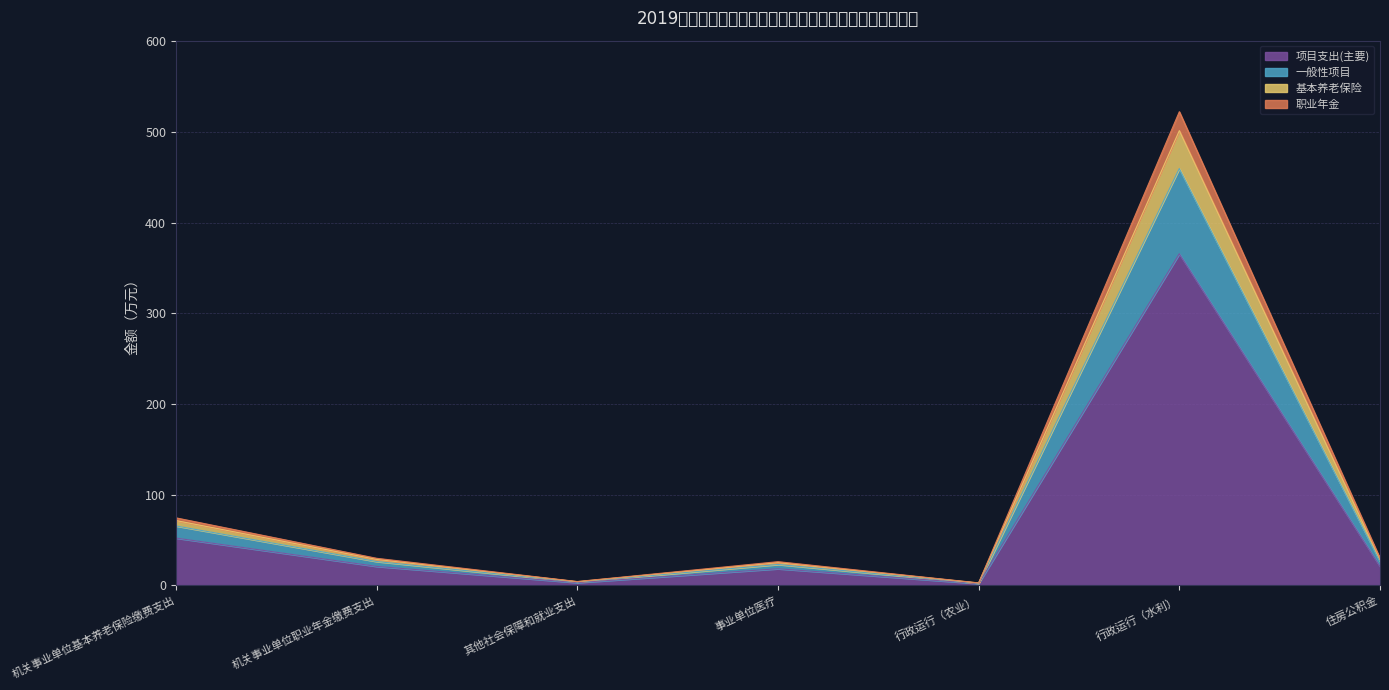

At which category is the sum across all series the highest?

行政运行（水利）